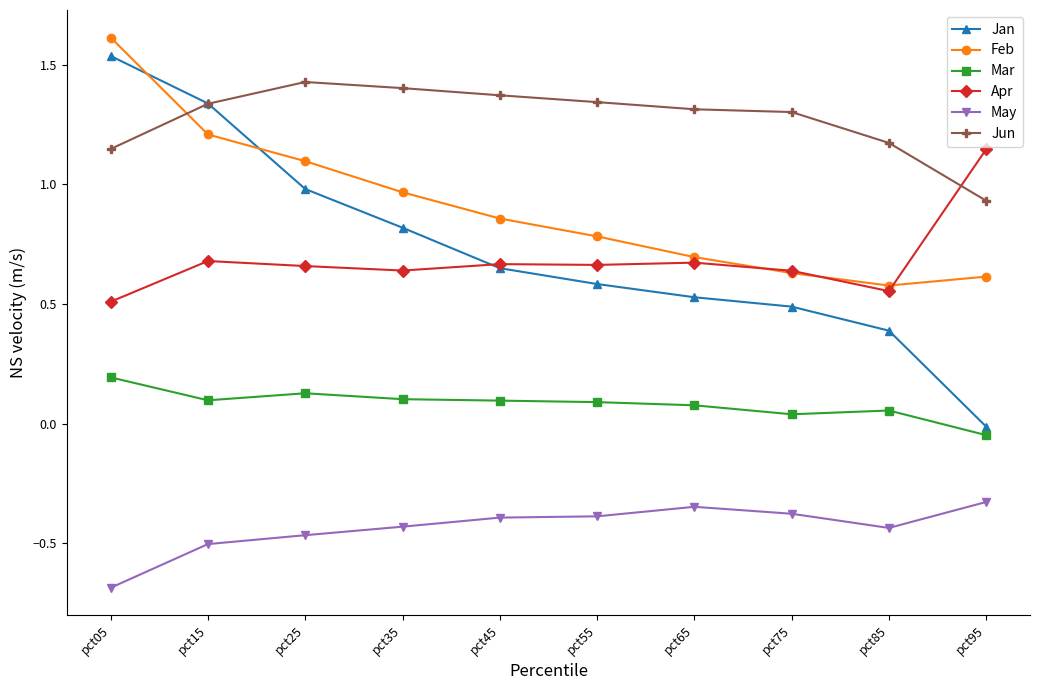

Count the number of categories in the chart.

10